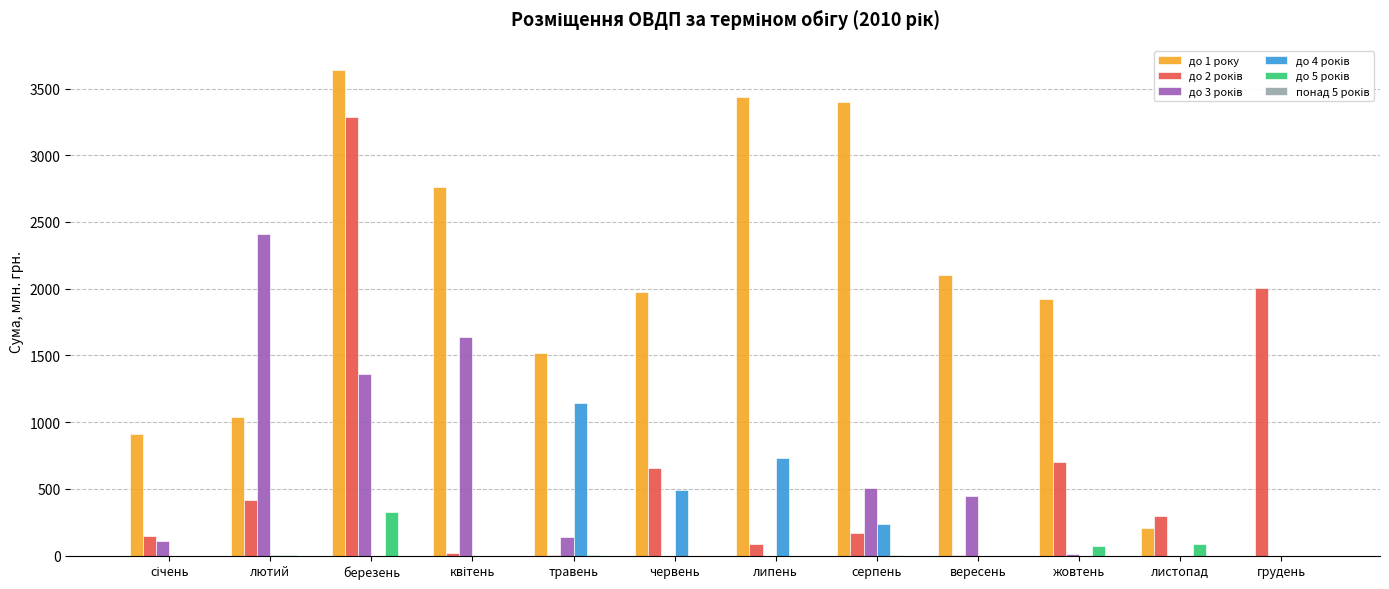

Count the number of data series in this chart.

5